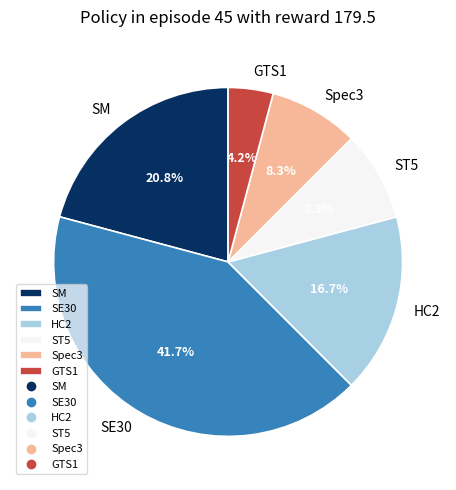

Count the number of slices in the pie.

6